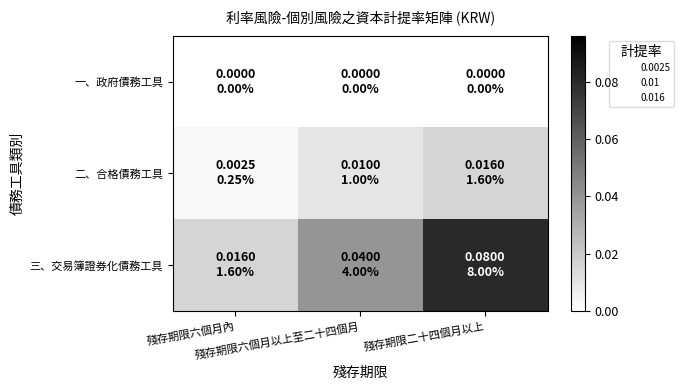

Reading left to right, extract all data points from this chart.

一、政府債務工具: 殘存期限六個月內=0.0	殘存期限六個月以上至二十四個月=0.0	殘存期限二十四個月以上=0.0
二、合格債務工具: 殘存期限六個月內=0.0	殘存期限六個月以上至二十四個月=0.0	殘存期限二十四個月以上=0.0
三、交易簿證券化債務工具: 殘存期限六個月內=0.0	殘存期限六個月以上至二十四個月=0.0	殘存期限二十四個月以上=0.1